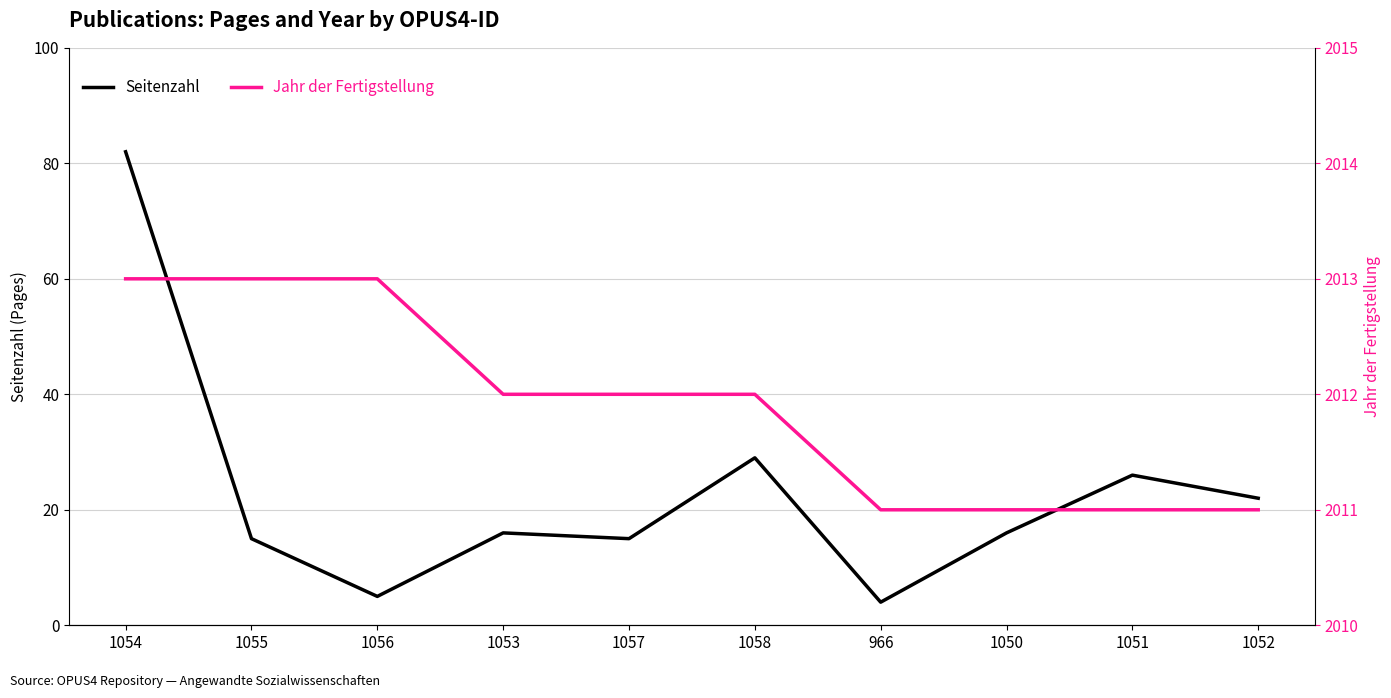

How many data points in Jahr der Fertigstellung are above 2012?

3